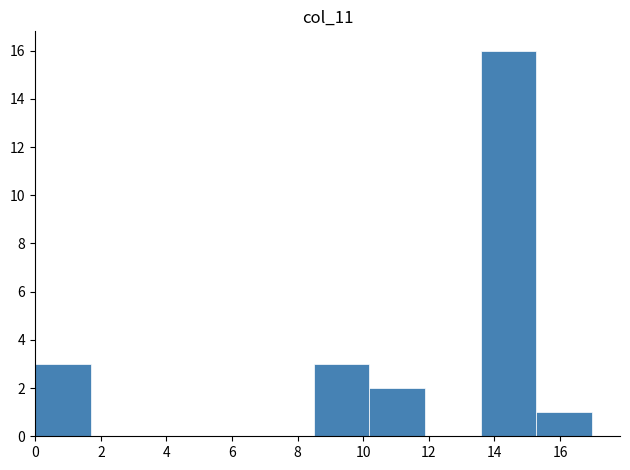

Reading left to right, transcribe this chart: for each bar, give the range it covers on the x-axis and its height. Neither the bar edges nor the heights are printed on the chart, so give them approximately, as read against the axes.

0.0 to 1.6: 3
1.6 to 3.4: 0
3.4 to 5.0: 0
5.0 to 6.8: 0
6.8 to 8.4: 0
8.4 to 10.2: 3
10.2 to 11.8: 2
11.8 to 13.6: 0
13.6 to 15.2: 16
15.2 to 17.0: 1